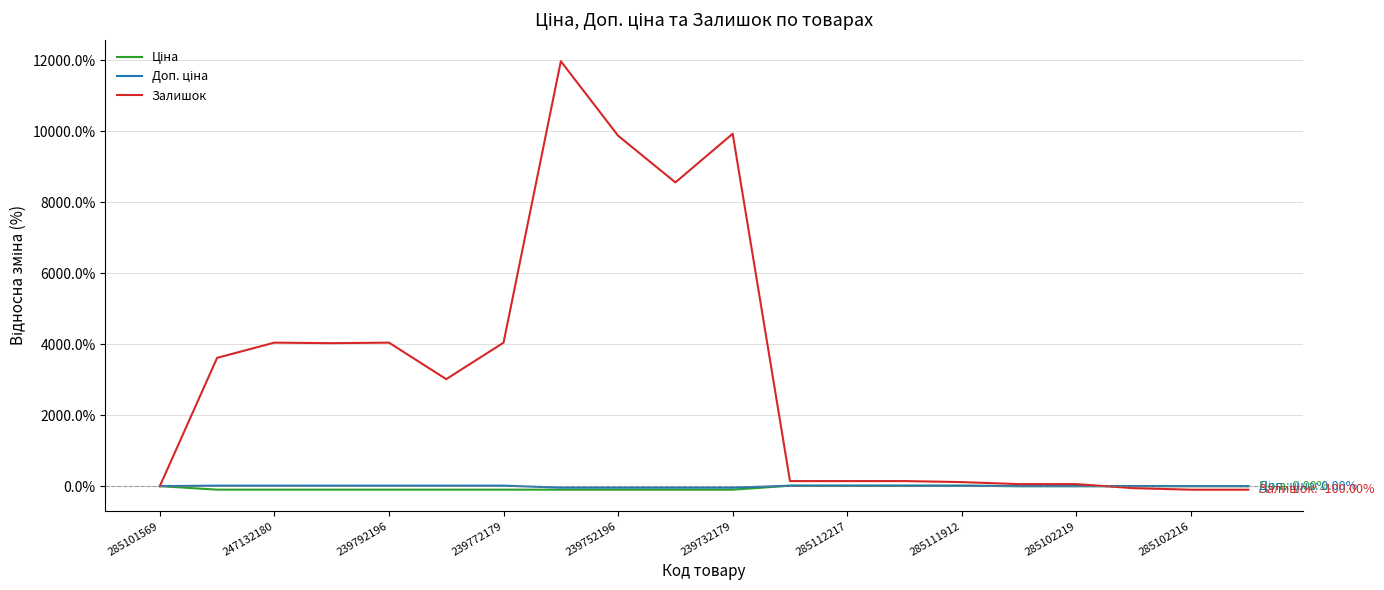

How many lines are shown in the chart?

3